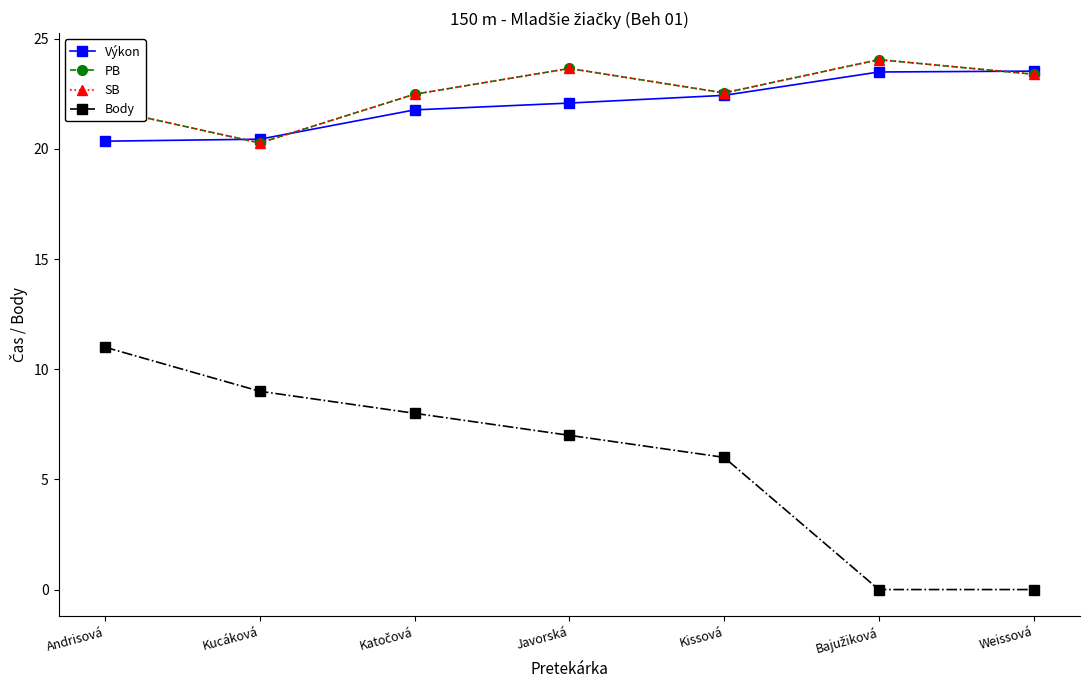

Is it true that PB equals 32.5 at Javorská?

False